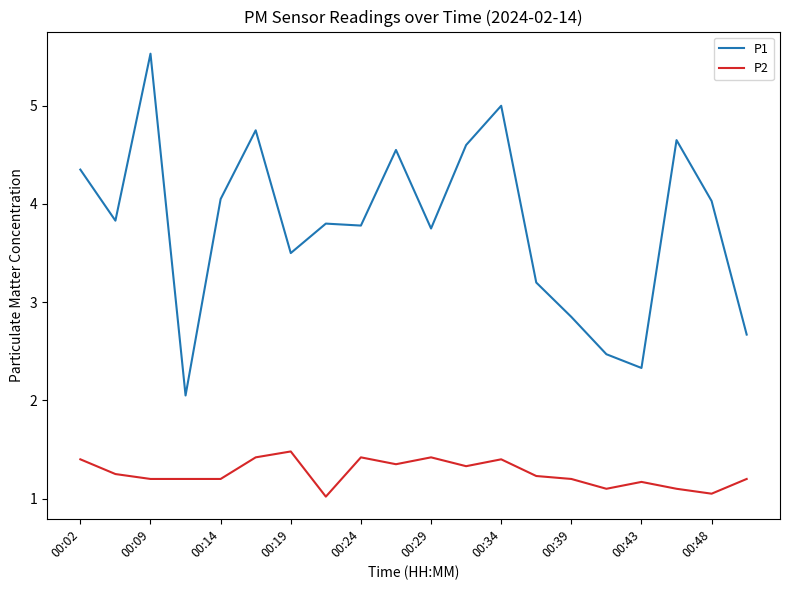

What are all the series names shown in the legend?

P1, P2